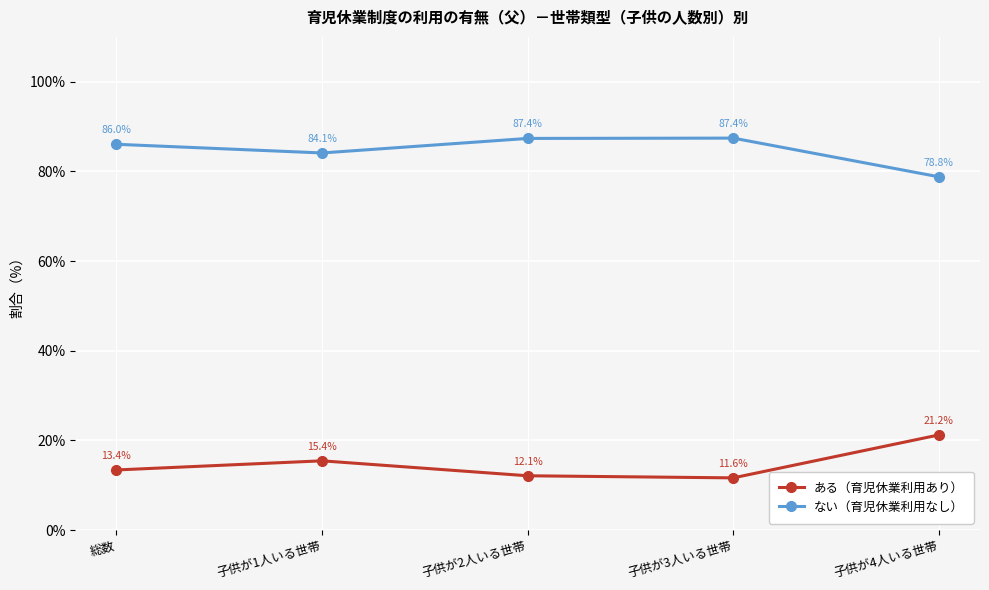

Which series changed the most between 総数 and 子供が1人いる世帯?

ある（育児休業利用あり）